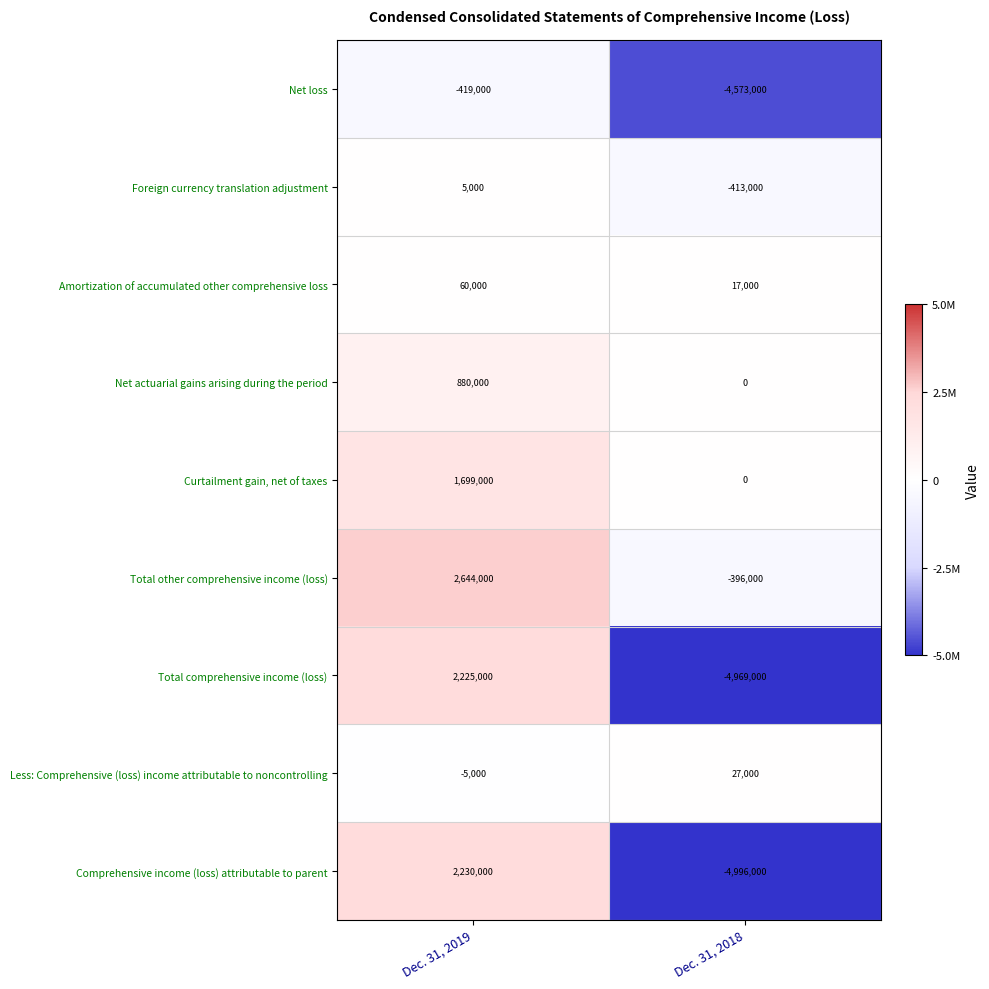

What is the difference between the highest and lowest values at Dec. 31, 2019?

3063000